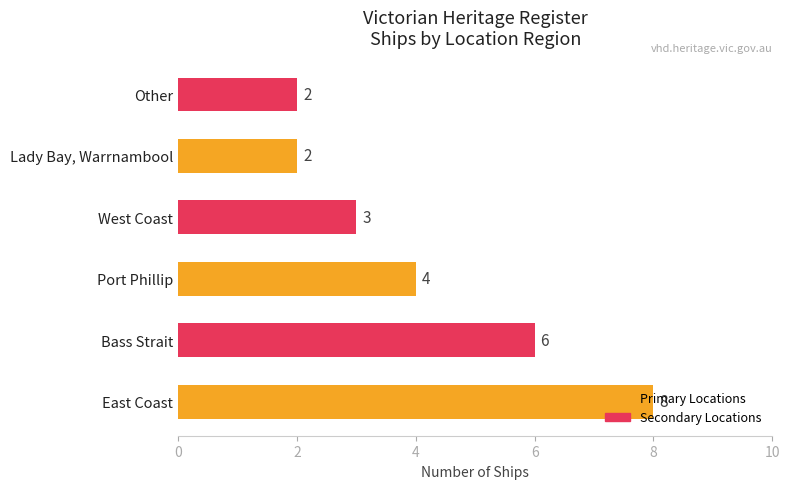

Count the number of data series in this chart.

1